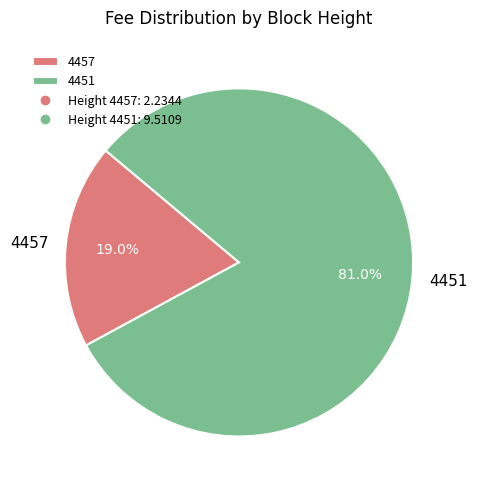

Which slice represents more than half of the pie?

4451